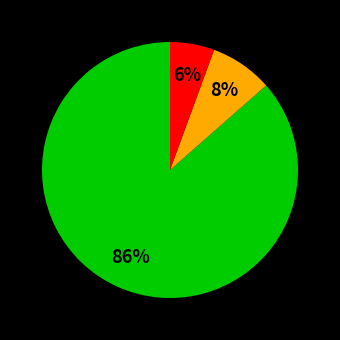

To the nearest percent, what is the average slice percentage?

33%